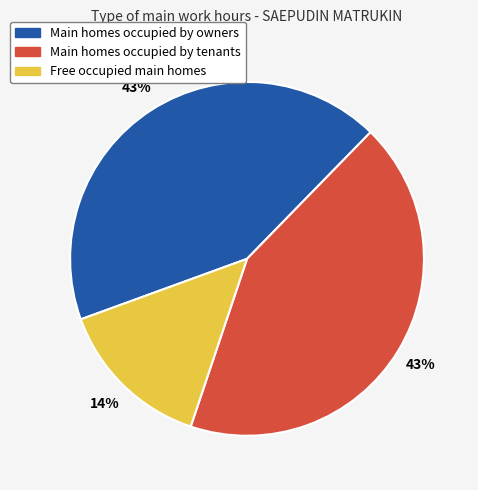

To the nearest percent, what portion does Main homes occupied by owners represent?

43%